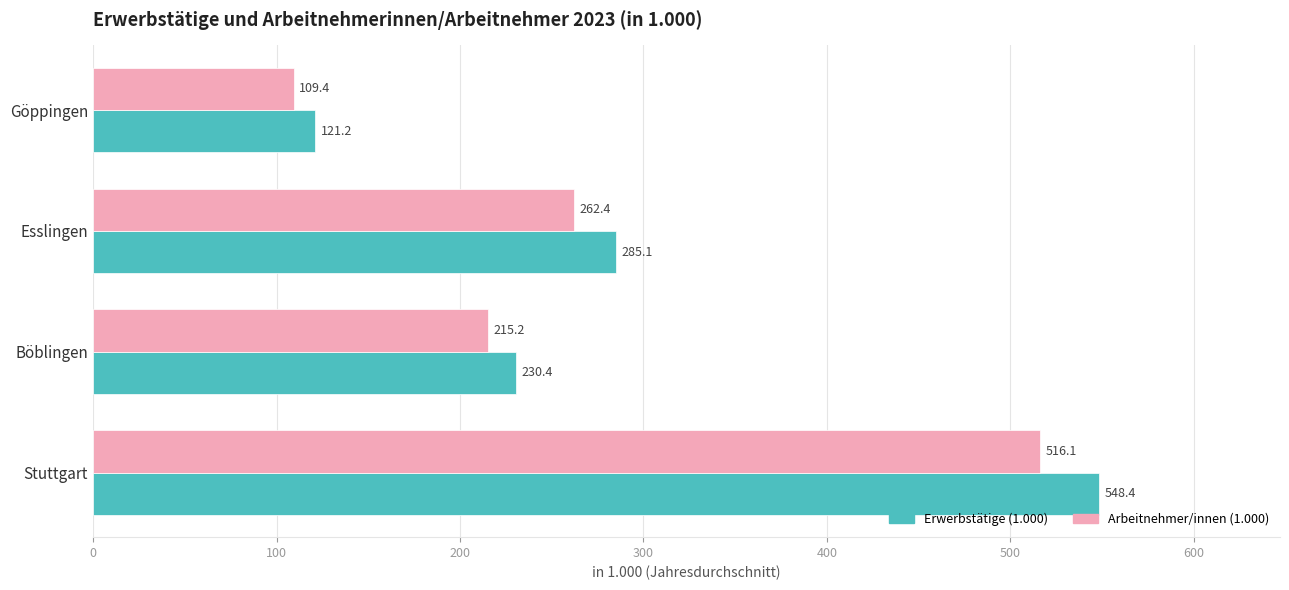

What is the spread (max minus min) of values at Göppingen?

11.8